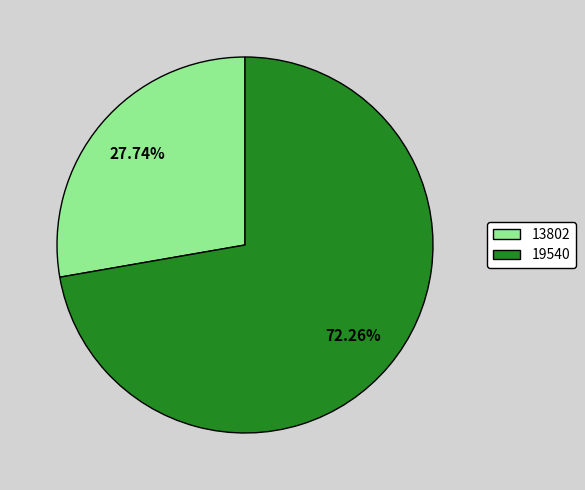

Which has a higher value, 13802 or 19540?

19540